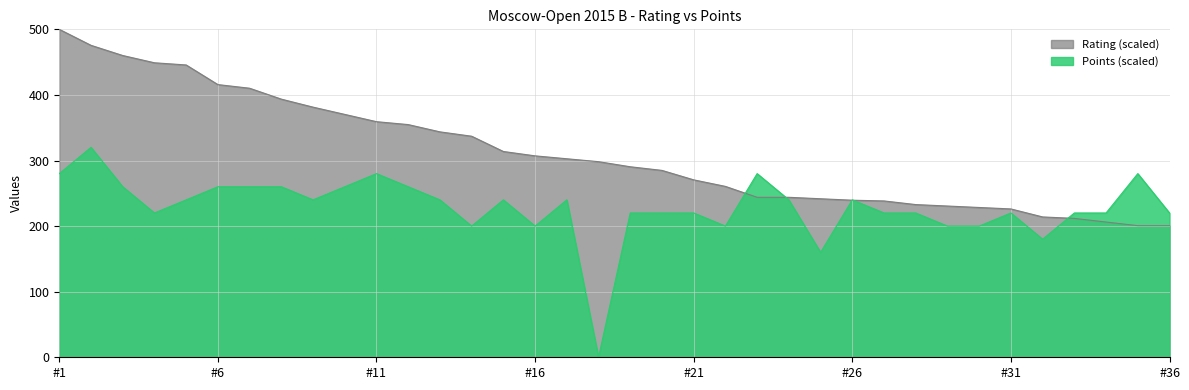

How many positive values does the Points series have?

35